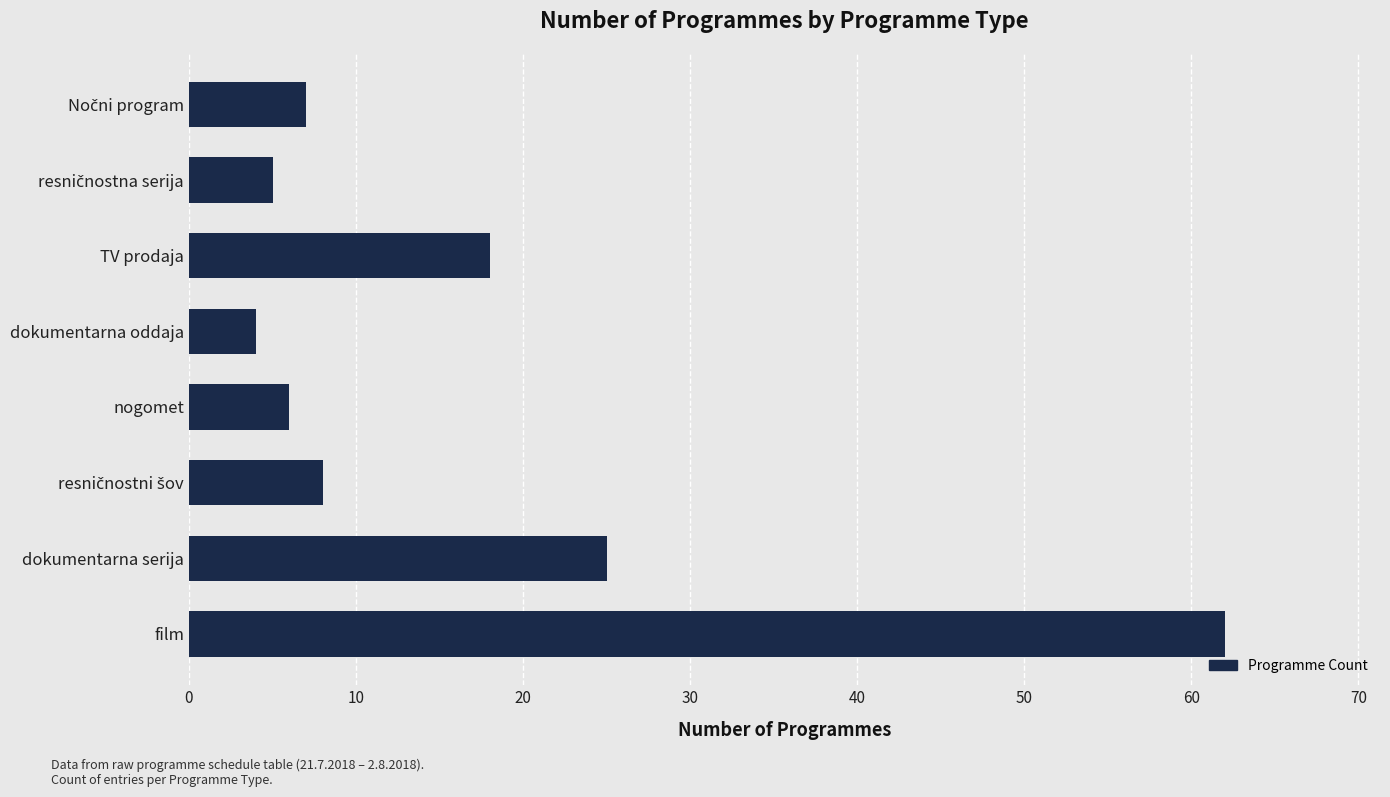

What is the maximum value shown in the chart?

62